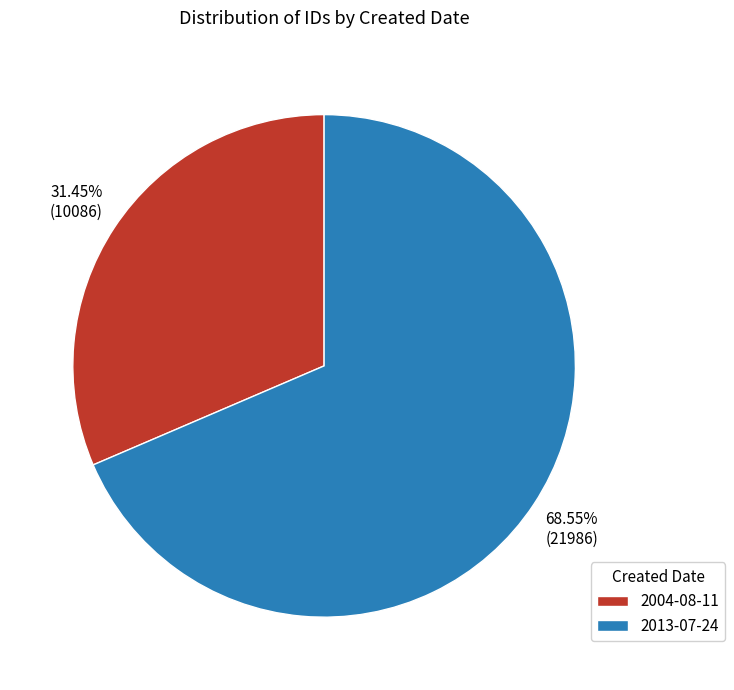

Which has a higher value, 2004-08-11 or 2013-07-24?

2013-07-24